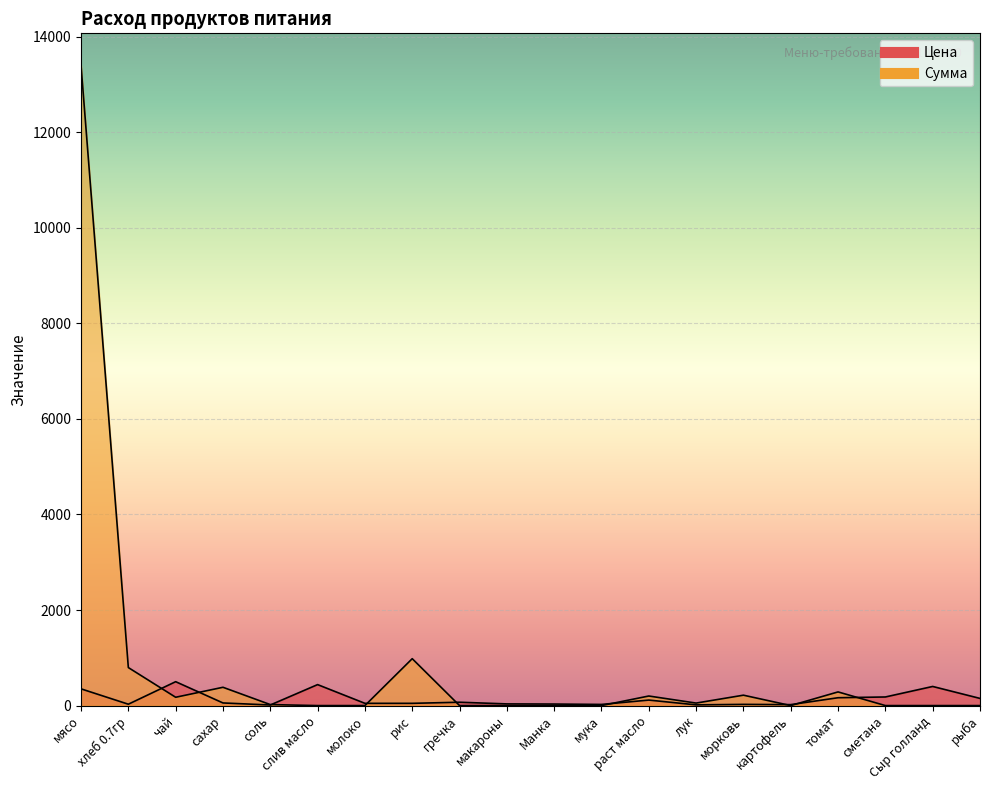

How many times do Цена and Сумма cross each other?

9